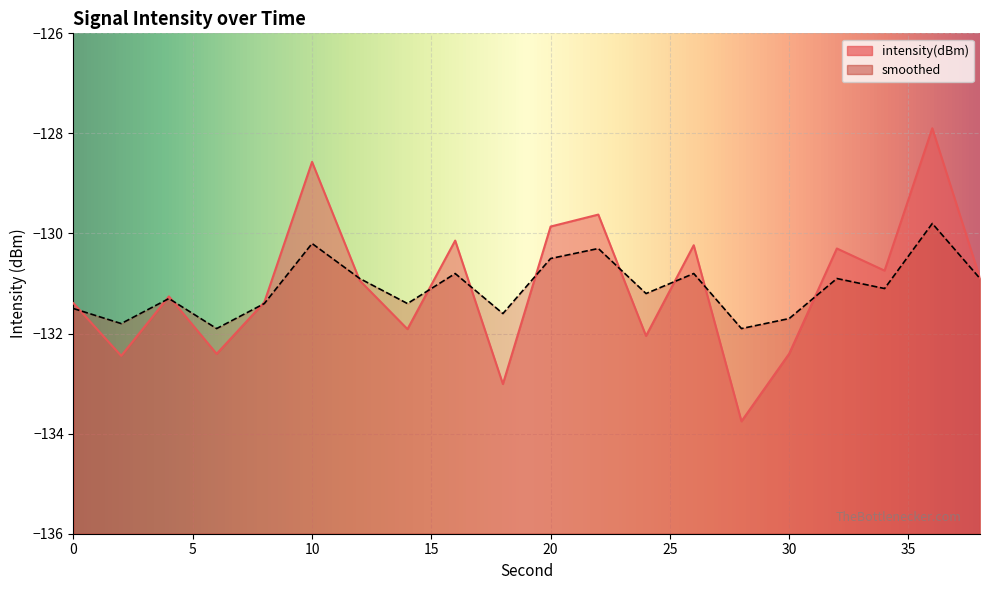

Which label corresponds to the largest value in the chart?

36